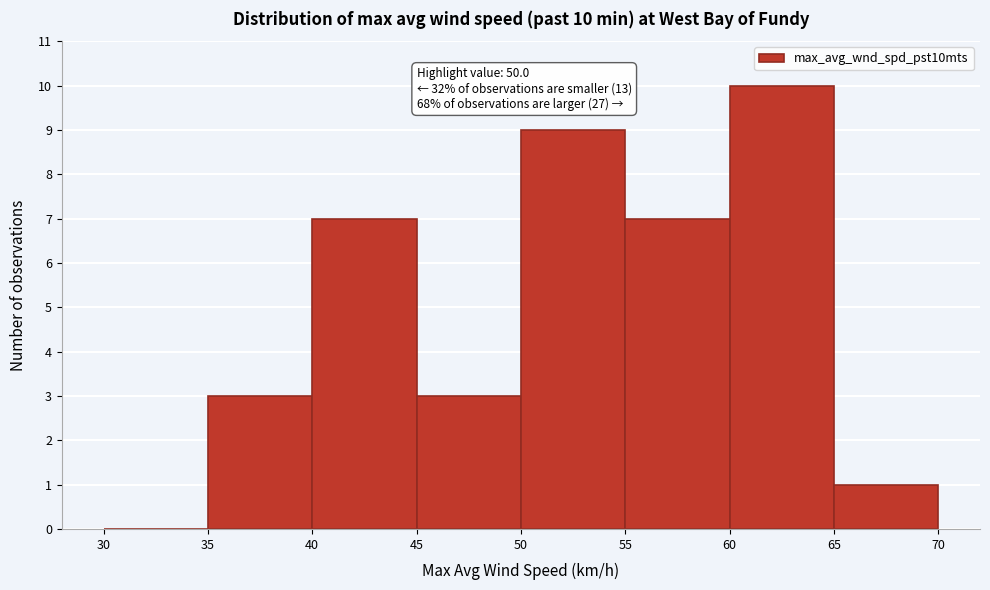

Which range on the x-axis has the tallest bar?

60 to 65